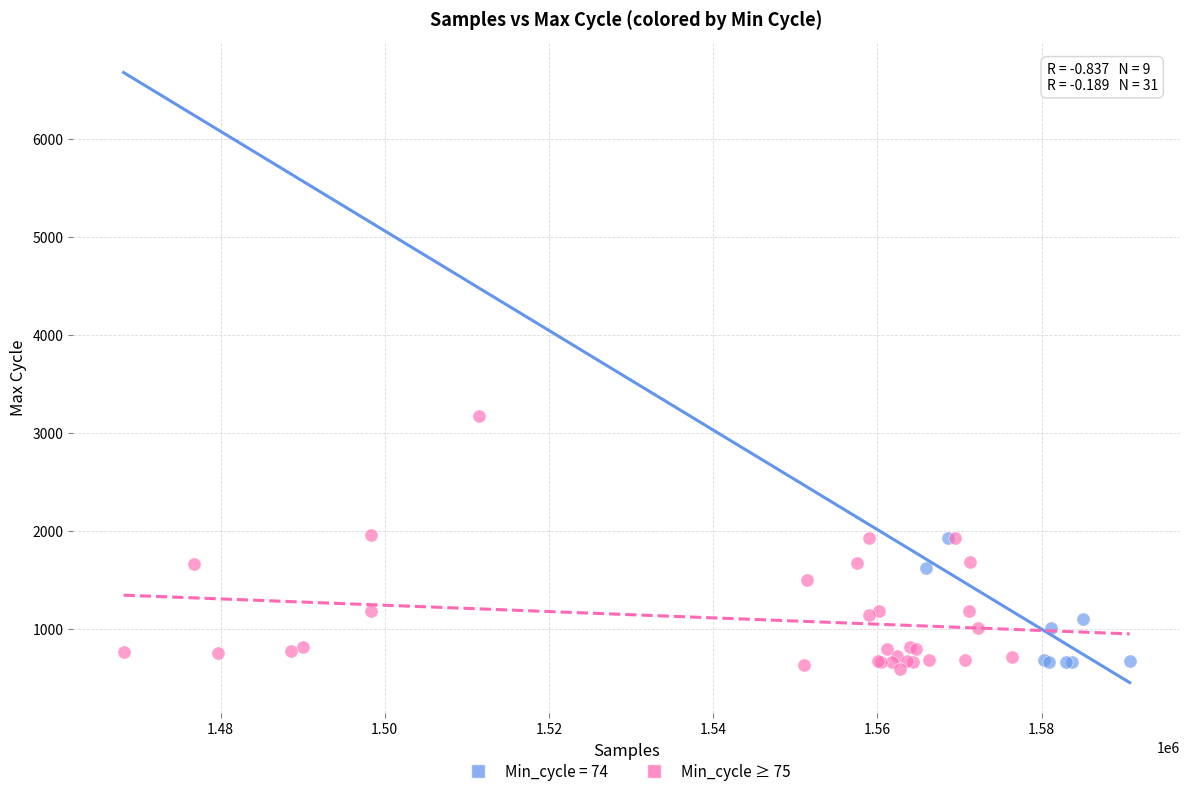

Which series contains the highest Y value?

Min_cycle ≥ 75